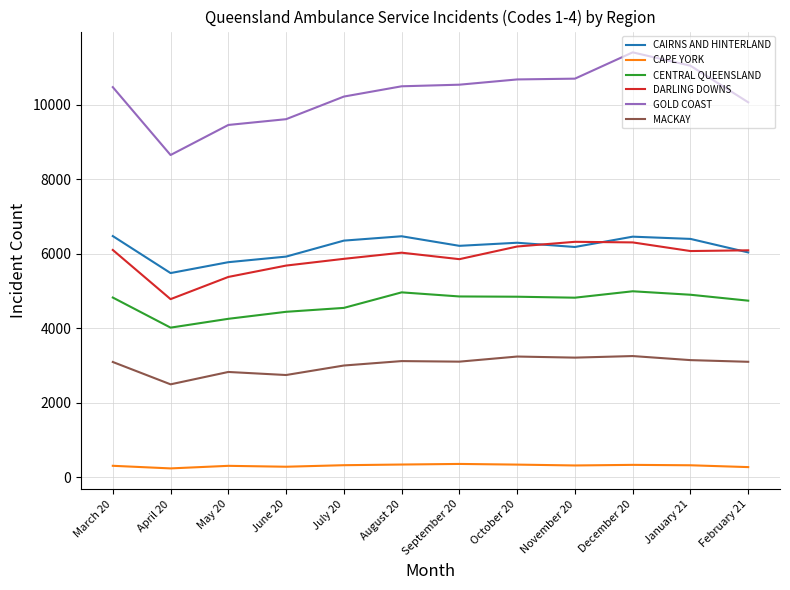

True or false: DARLING DOWNS and GOLD COAST cross at least once.

False